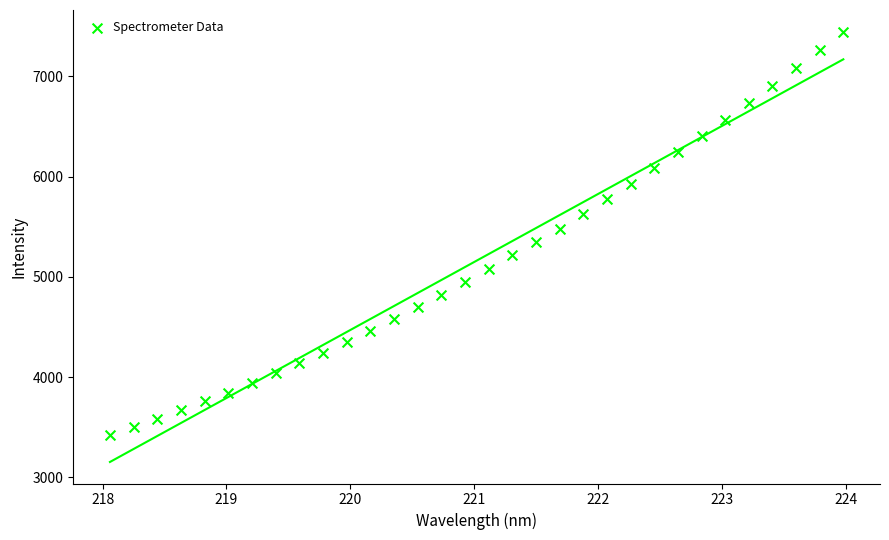

What is the range of Y values (max minus min)?

4022.7